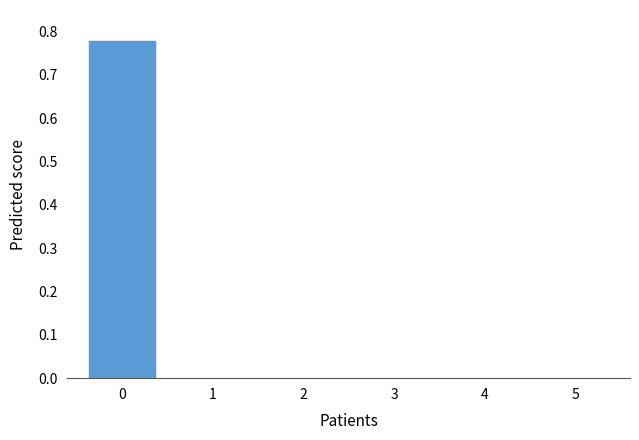

The value at 2 is -0.4. True or false?

False